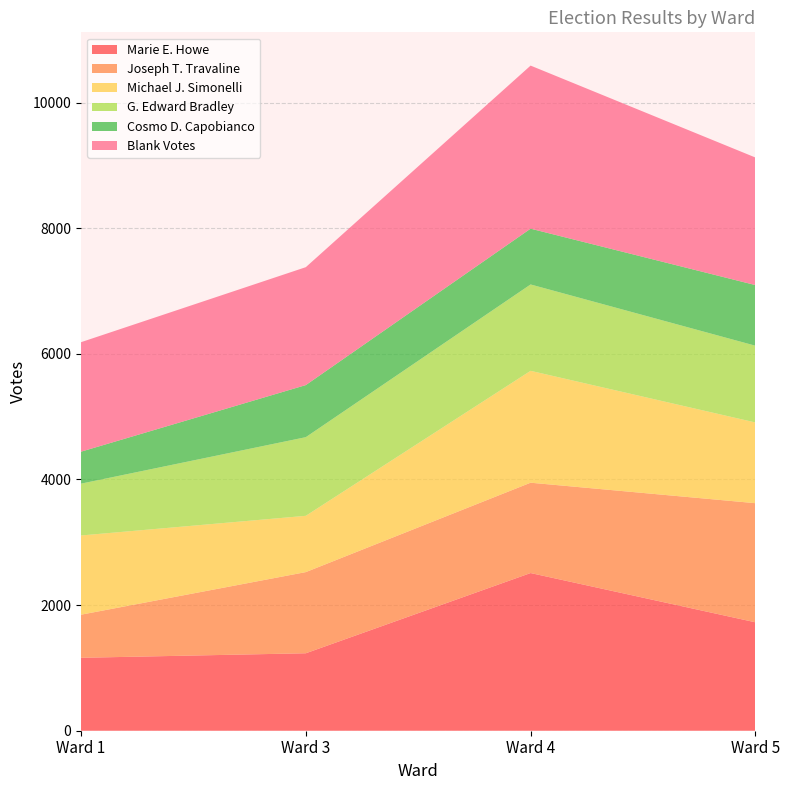

Reading left to right, transcribe all the data shown in this chart.

Marie E. Howe: Ward 1=1161	Ward 3=1233	Ward 4=2510	Ward 5=1726
Joseph T. Travaline: Ward 1=686	Ward 3=1292	Ward 4=1438	Ward 5=1896
Michael J. Simonelli: Ward 1=1261	Ward 3=896	Ward 4=1781	Ward 5=1285
G. Edward Bradley: Ward 1=825	Ward 3=1252	Ward 4=1375	Ward 5=1222
Cosmo D. Capobianco: Ward 1=509	Ward 3=829	Ward 4=888	Ward 5=965
Blank Votes: Ward 1=1743	Ward 3=1877	Ward 4=2596	Ward 5=2031